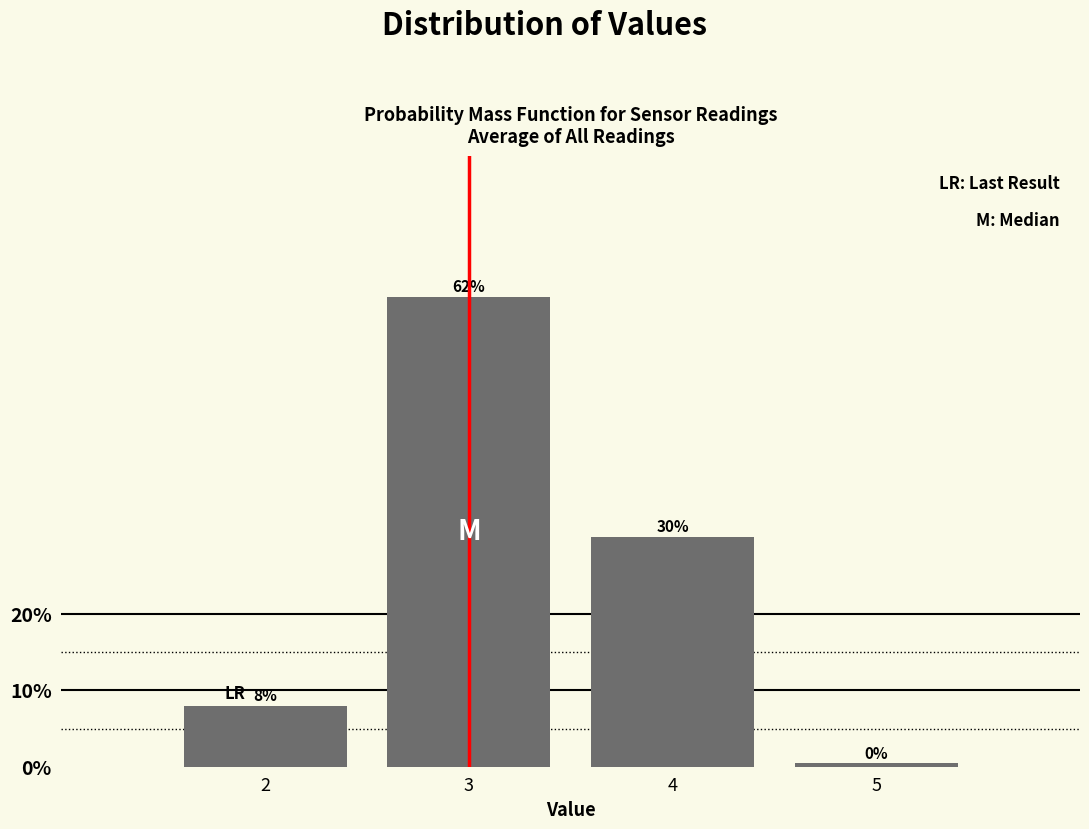

Which category has the lowest value across all series?

5